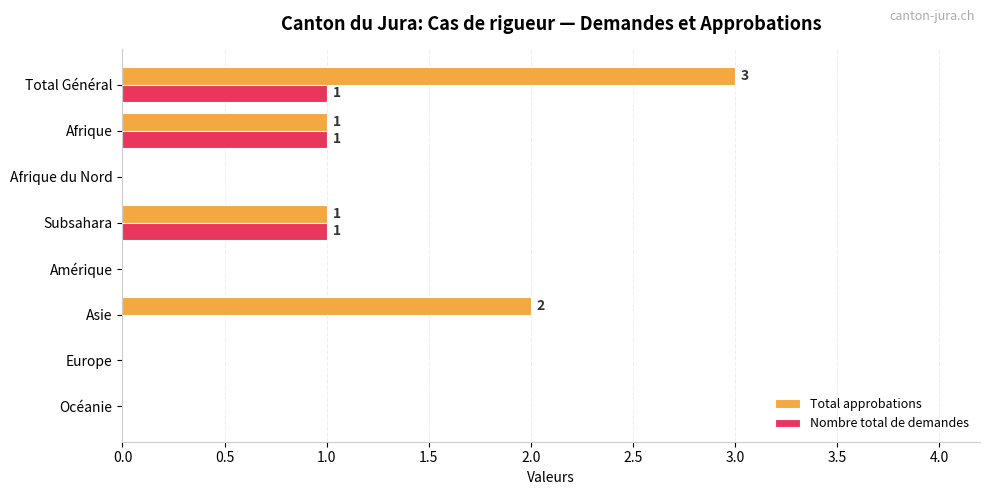

Which series changed the most between Amérique and Asie?

Total approbations